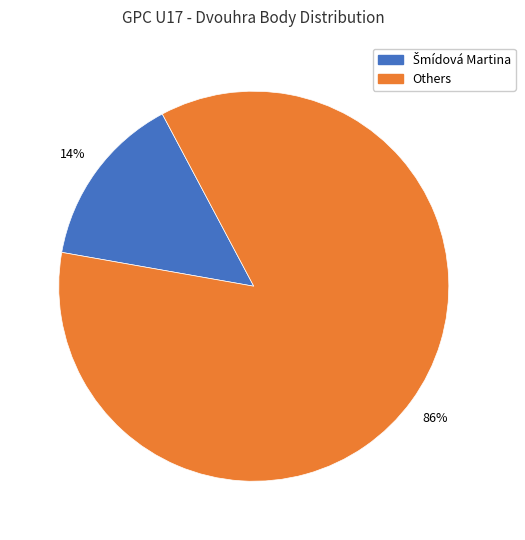

To the nearest percent, what is the average slice percentage?

50%